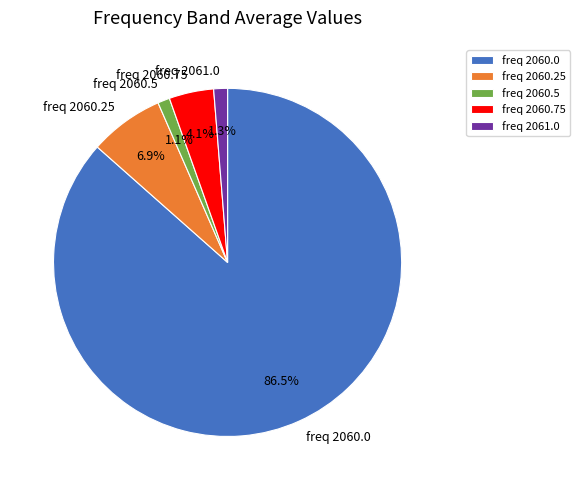

What portion of the pie excludes freq 2060.25?

93.1%